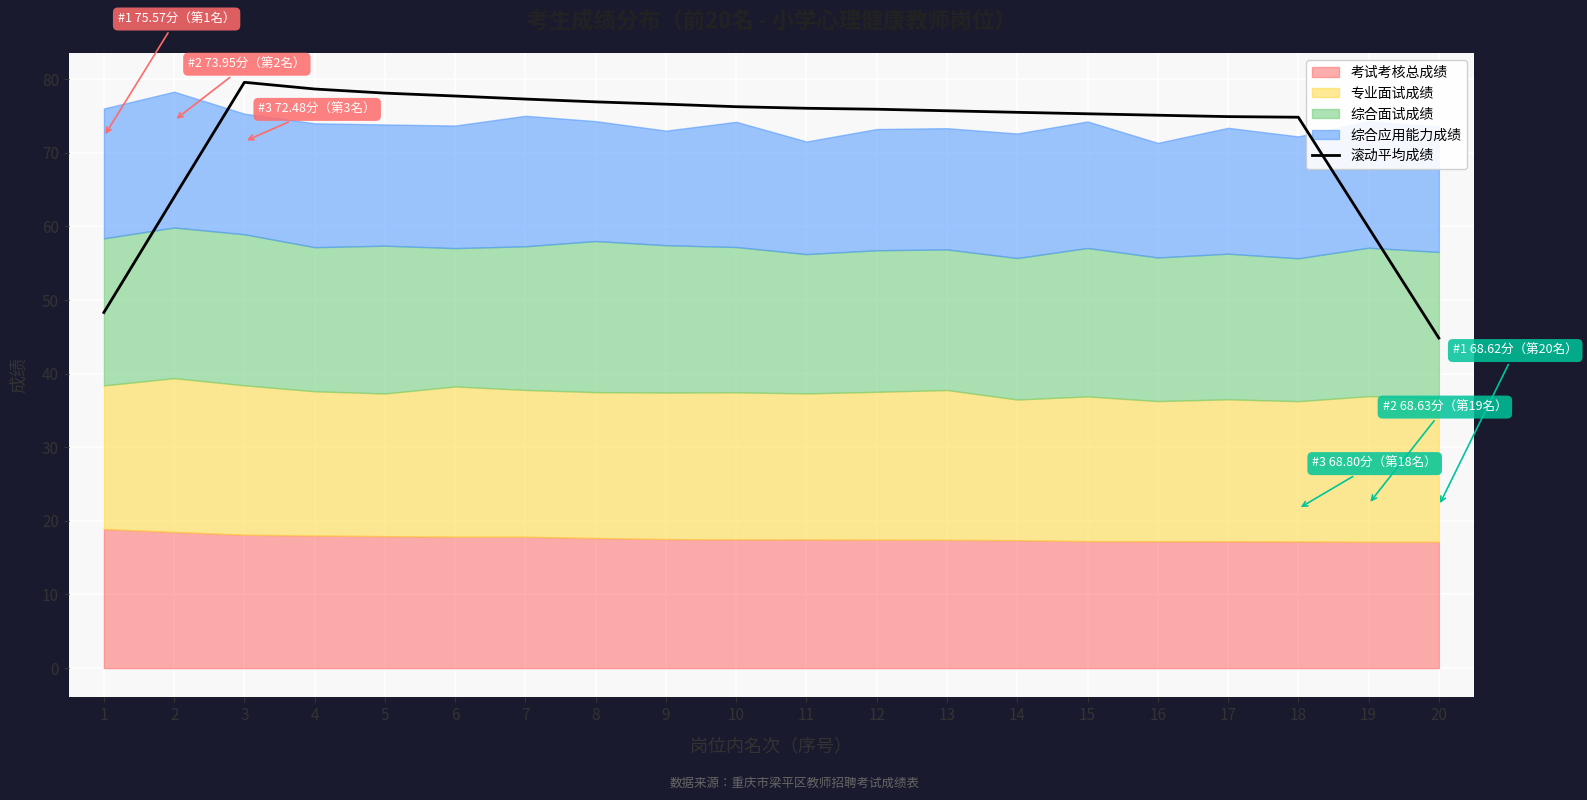

How many values are below 75?

6